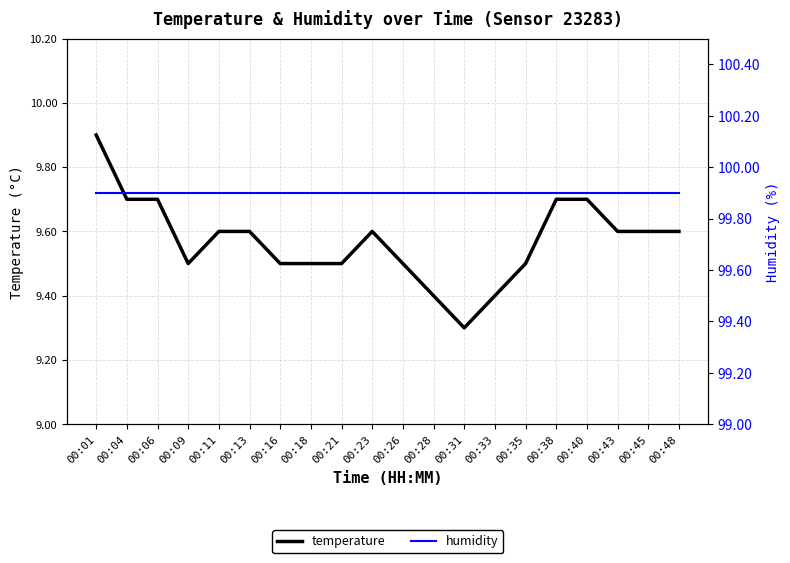

Where is the first local minimum for temperature?

00:09